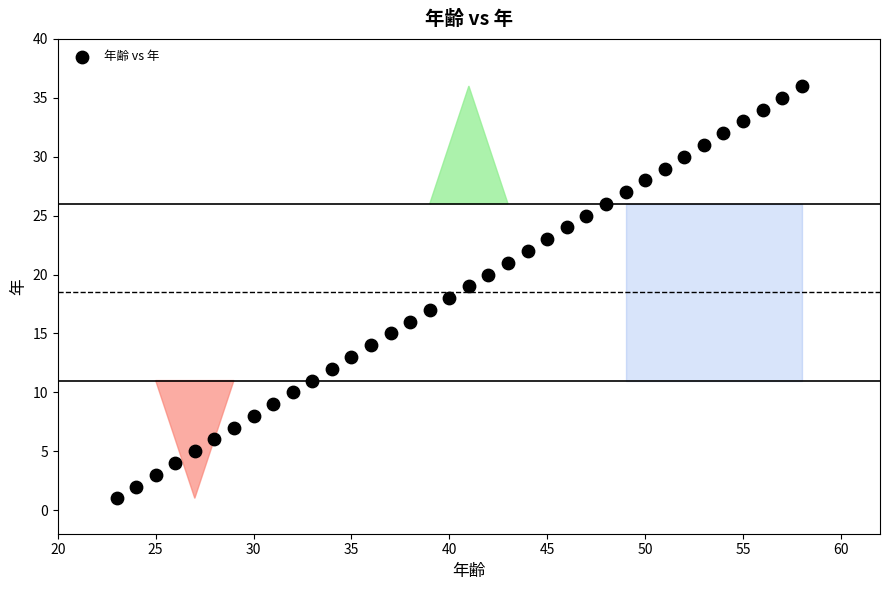

What is the range of X values (max minus min)?

35